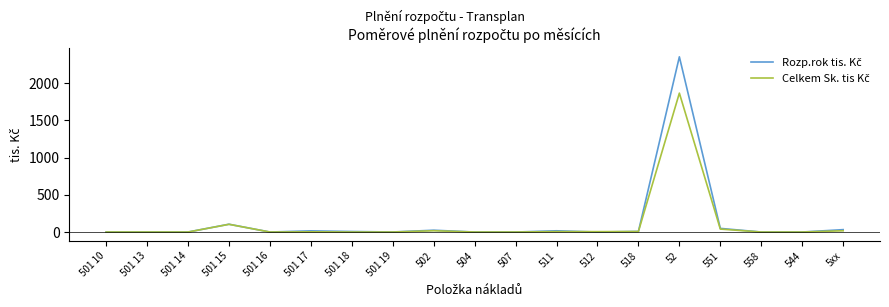

How many categories are shown in the chart?

19